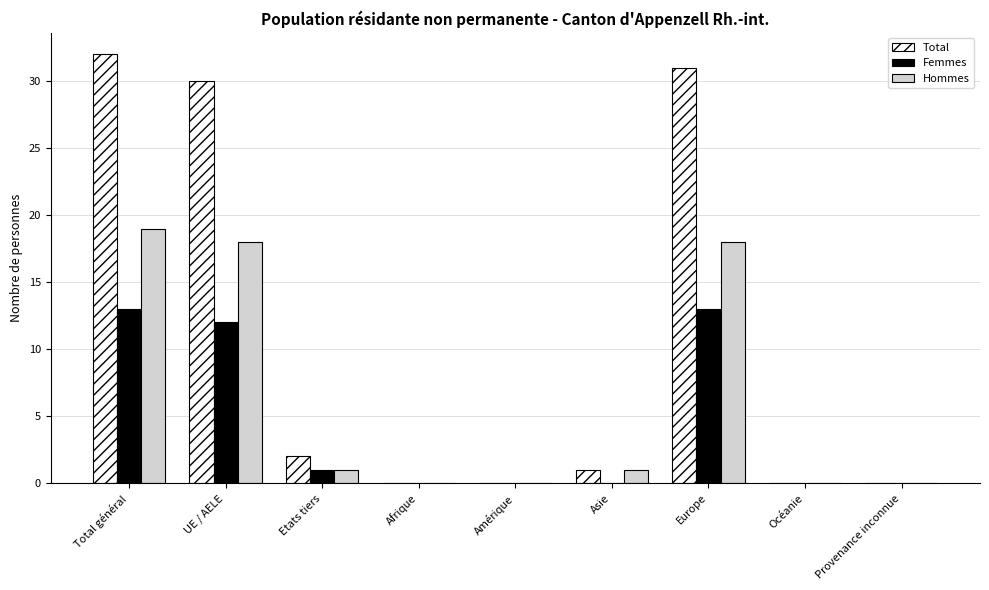

Reading left to right, list all the values displayed in this chart.

Total: Total général=32	UE / AELE=30	Etats tiers=2	Afrique=0	Amérique=0	Asie=1	Europe=31	Océanie=0	Provenance inconnue=0
Femmes: Total général=13	UE / AELE=12	Etats tiers=1	Afrique=0	Amérique=0	Asie=0	Europe=13	Océanie=0	Provenance inconnue=0
Hommes: Total général=19	UE / AELE=18	Etats tiers=1	Afrique=0	Amérique=0	Asie=1	Europe=18	Océanie=0	Provenance inconnue=0